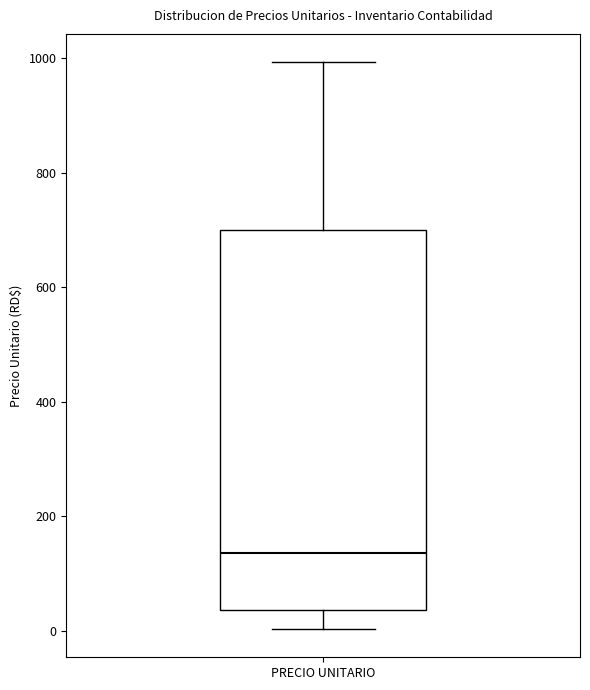

Read this box plot against the y-axis: the position of the median line, the range covered by the box, and the ends of both whiskers. The values are not printed on the chart, so give them approximately, as read against the axis.

median 140, box 40 to 700, whiskers 0 to 1000